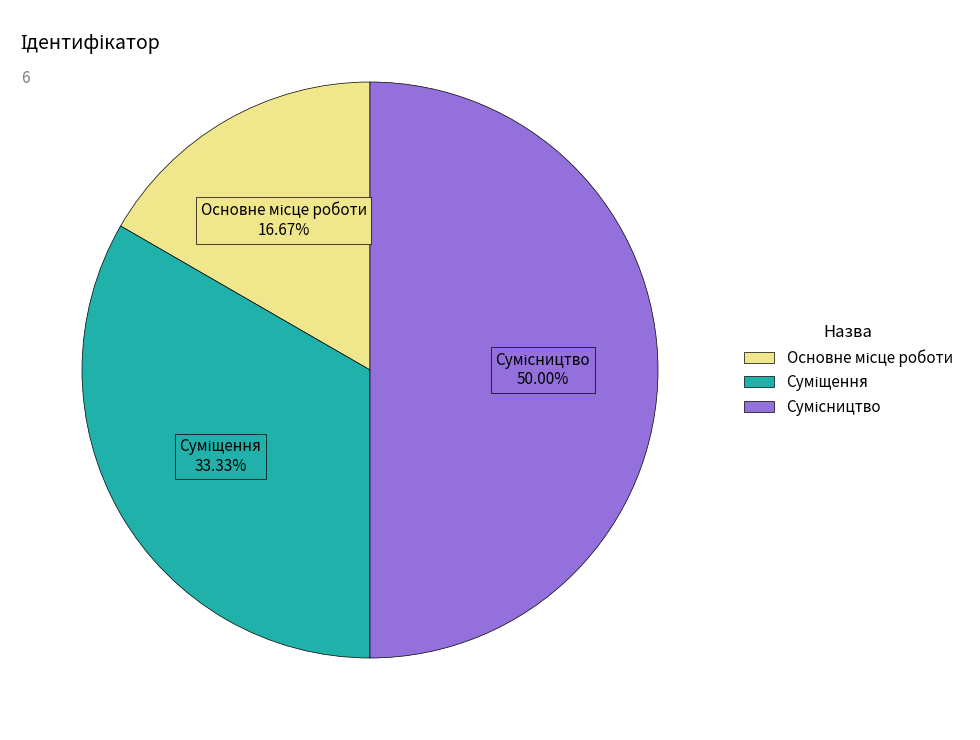

What is the smallest slice in the pie chart?

Основне місце роботи